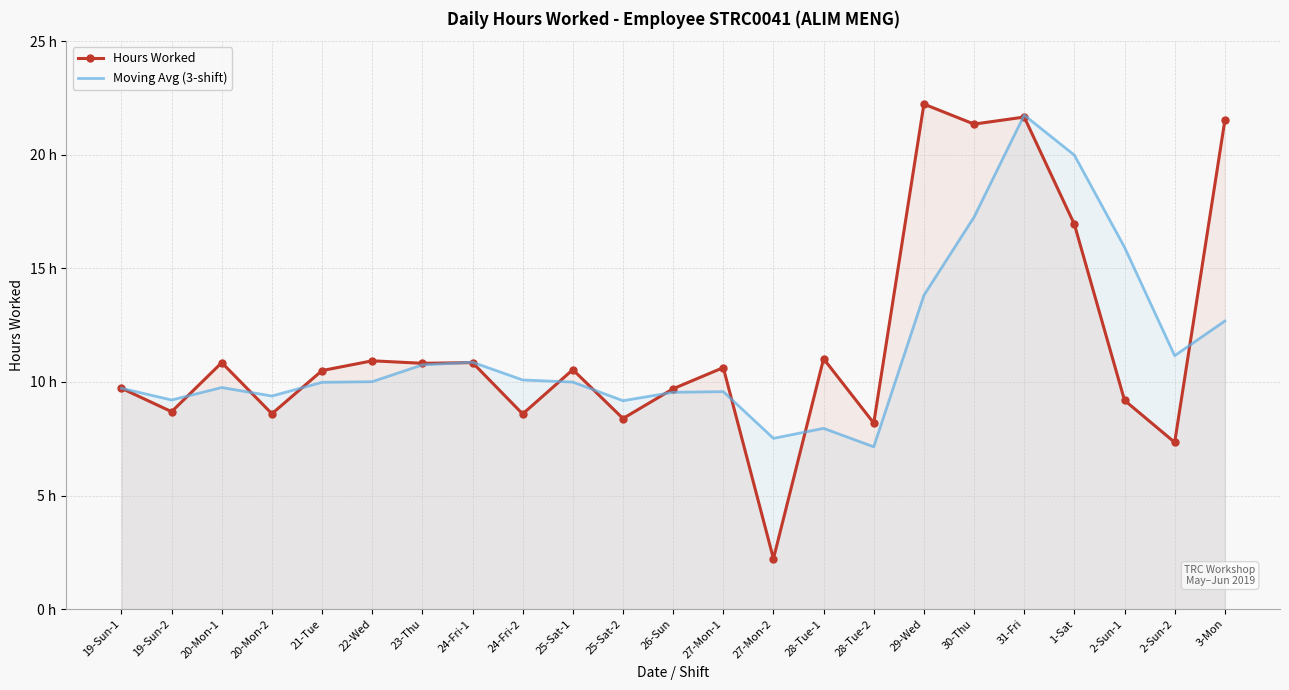

How many intersections are there between Moving Avg (3-shift) and Hours Worked?

11